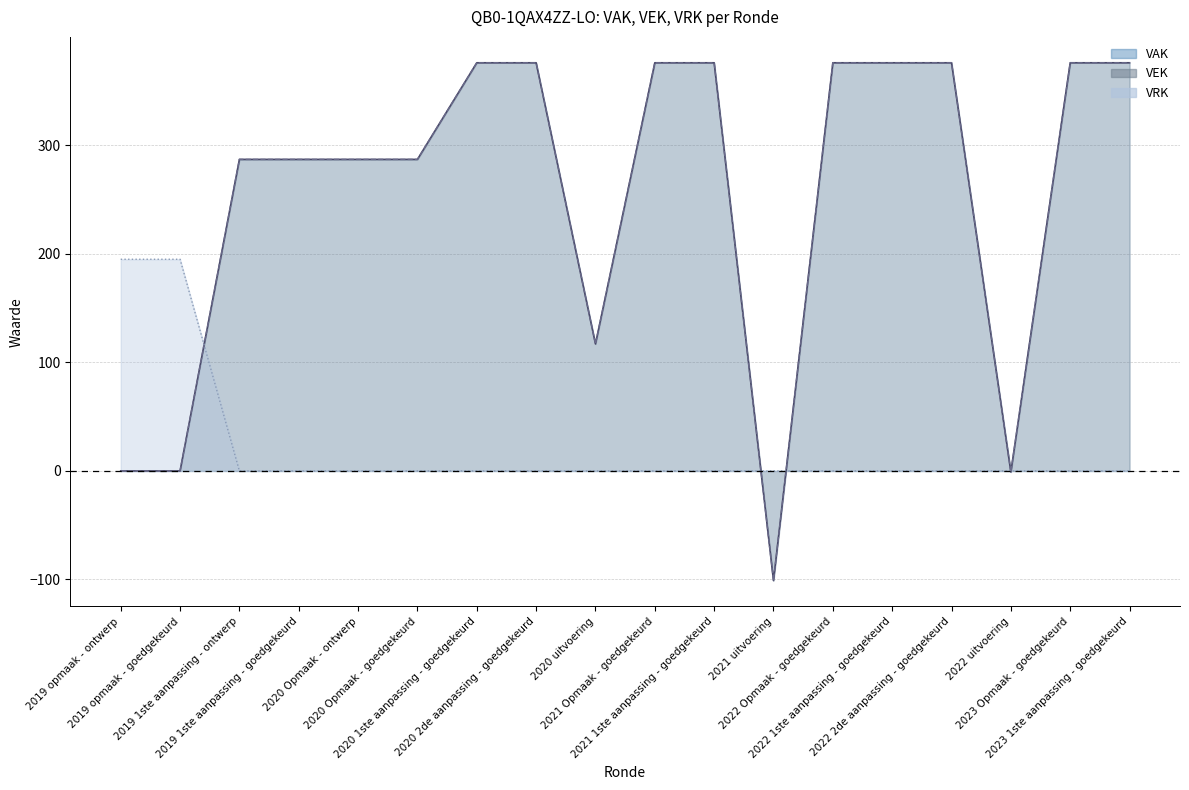

What are all the series names shown in the legend?

VAK line, VEK line, VRK line